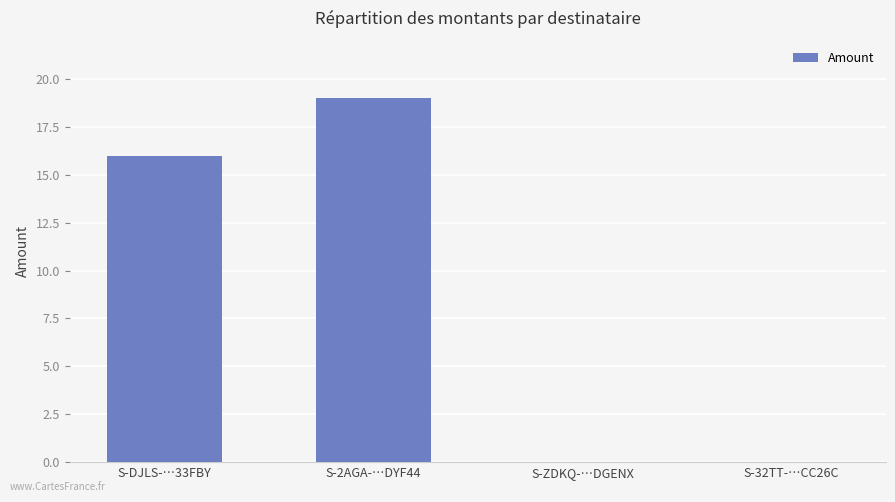

Which has a higher value, S-DJLS-…33FBY or S-32TT-…CC26C?

S-DJLS-…33FBY